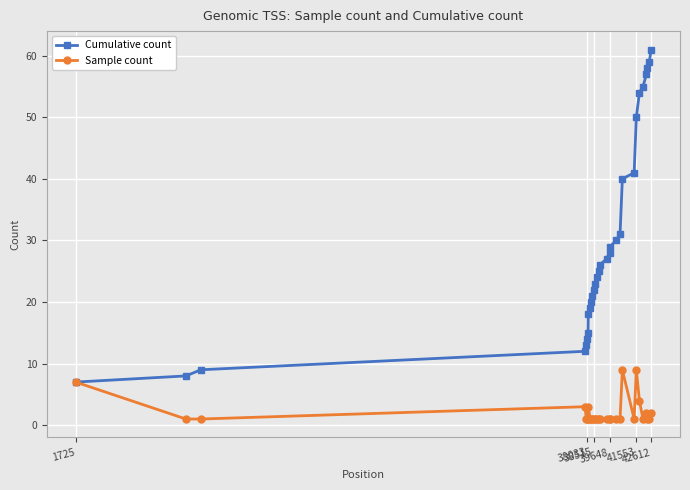

What is the value of the Cumulative count point at the 11th from the left?

21